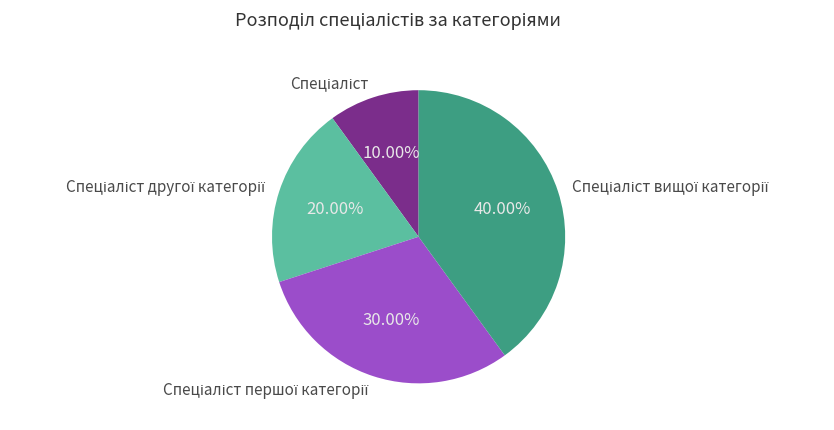

Does any single category account for the majority?

No